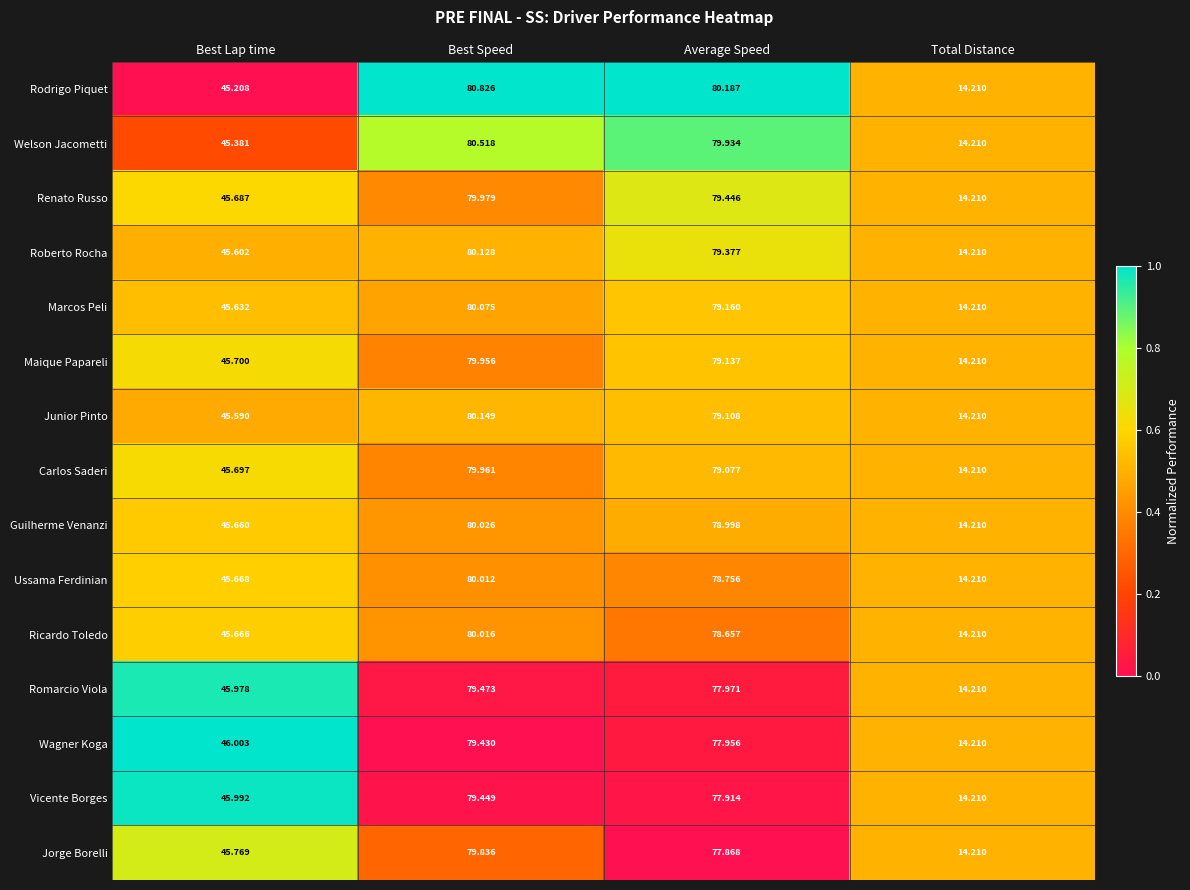

Rank the series by their maximum value, from lowest to highest.

Wagner Koga, Vicente Borges, Romarcio Viola, Jorge Borelli, Maique Papareli, Carlos Saderi, Renato Russo, Ussama Ferdinian, Ricardo Toledo, Guilherme Venanzi, Marcos Peli, Roberto Rocha, Junior Pinto, Welson Jacometti, Rodrigo Piquet